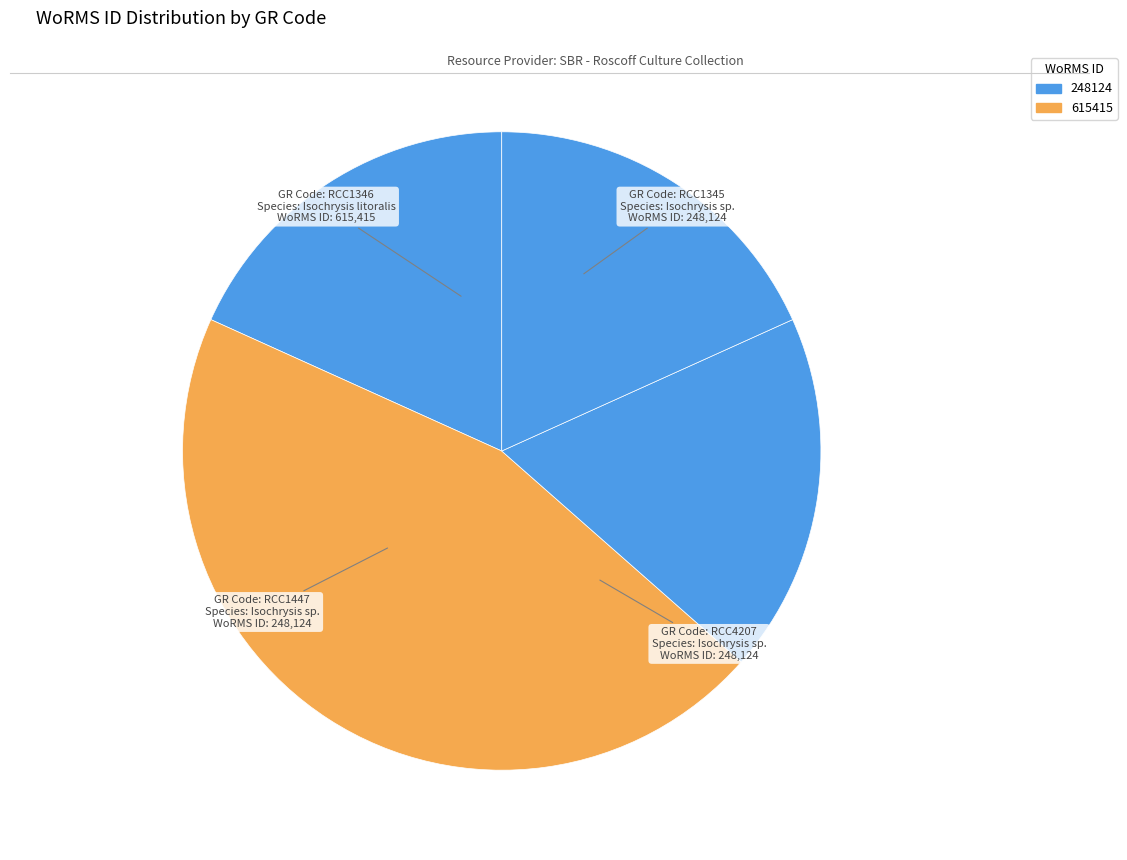

What is the smallest slice in the pie chart?

Isochrysis sp. (RCC1345)